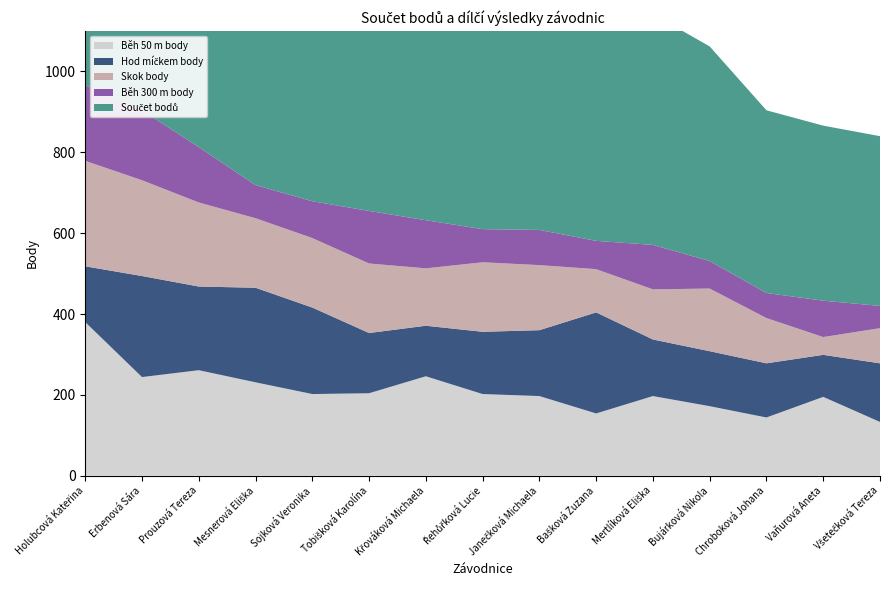

Reading left to right, what are all the values shown in this chart?

Běh 50 m body: Holubcová Kateřina=380	Erbenová Sára=244	Prouzová Tereza=261	Mesnerová Eliška=231	Sojková Veronika=202	Tobišková Karolína=204	Křováková Michaela=246	Řehůřková Lucie=202	Janečková Michaela=197	Bašková Zuzana=154	Mertlíková Eliška=197	Bujárková Nikola=172	Chroboková Johana=144	Vaňurová Aneta=195	Všetečková Tereza=133
Hod míčkem body: Holubcová Kateřina=138	Erbenová Sára=250	Prouzová Tereza=207	Mesnerová Eliška=234	Sojková Veronika=214	Tobišková Karolína=149	Křováková Michaela=125	Řehůřková Lucie=154	Janečková Michaela=163	Bašková Zuzana=250	Mertlíková Eliška=140	Bujárková Nikola=136	Chroboková Johana=134	Vaňurová Aneta=104	Všetečková Tereza=145
Skok body: Holubcová Kateřina=261	Erbenová Sára=237	Prouzová Tereza=208	Mesnerová Eliška=172	Sojková Veronika=172	Tobišková Karolína=172	Křováková Michaela=142	Řehůřková Lucie=172	Janečková Michaela=161	Bašková Zuzana=107	Mertlíková Eliška=124	Bujárková Nikola=155	Chroboková Johana=112	Vaňurová Aneta=44	Všetečková Tereza=87
Běh 300 m body: Holubcová Kateřina=187	Erbenová Sára=173	Prouzová Tereza=137	Mesnerová Eliška=82	Sojková Veronika=91	Tobišková Karolína=130	Křováková Michaela=119	Řehůřková Lucie=82	Janečková Michaela=87	Bašková Zuzana=70	Mertlíková Eliška=110	Bujárková Nikola=68	Chroboková Johana=62	Vaňurová Aneta=90	Všetečková Tereza=55
Součet bodů: Holubcová Kateřina=966	Erbenová Sára=904	Prouzová Tereza=813	Mesnerová Eliška=719	Sojková Veronika=679	Tobišková Karolína=655	Křováková Michaela=632	Řehůřková Lucie=610	Janečková Michaela=608	Bašková Zuzana=581	Mertlíková Eliška=571	Bujárková Nikola=531	Chroboková Johana=452	Vaňurová Aneta=433	Všetečková Tereza=420